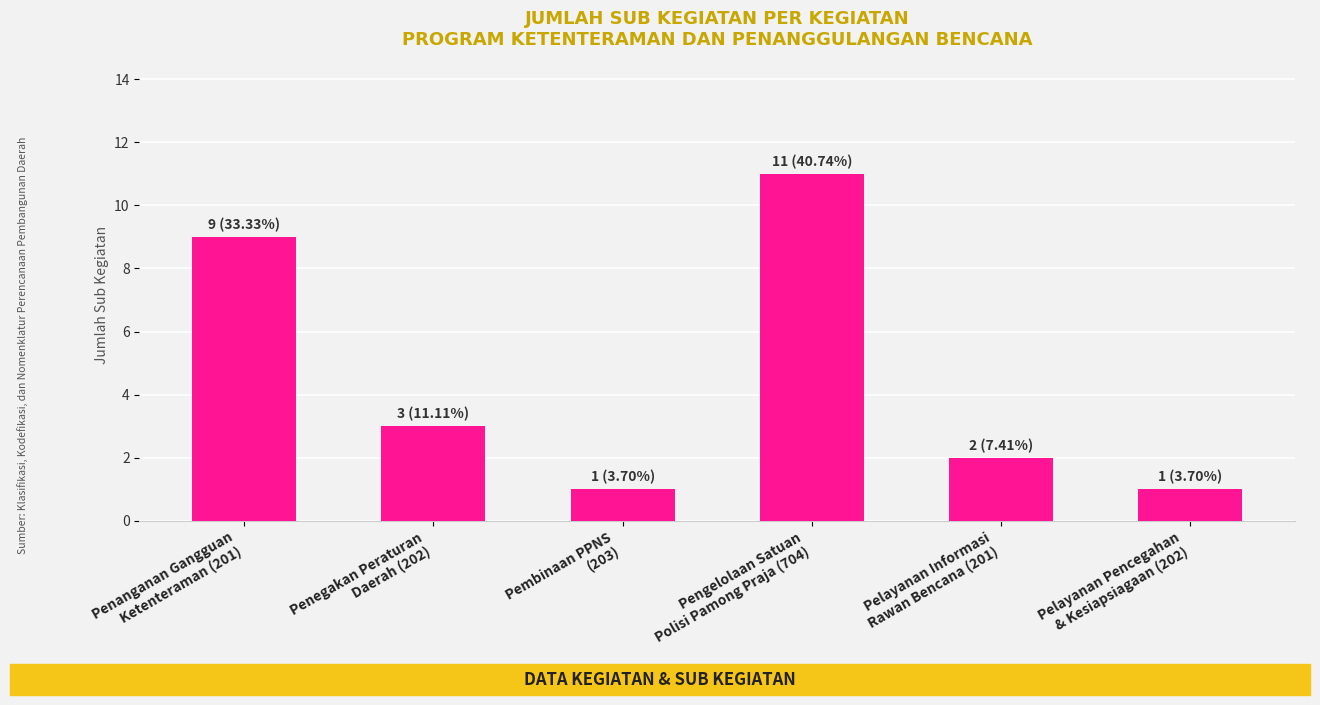

What is the smallest value displayed?

1